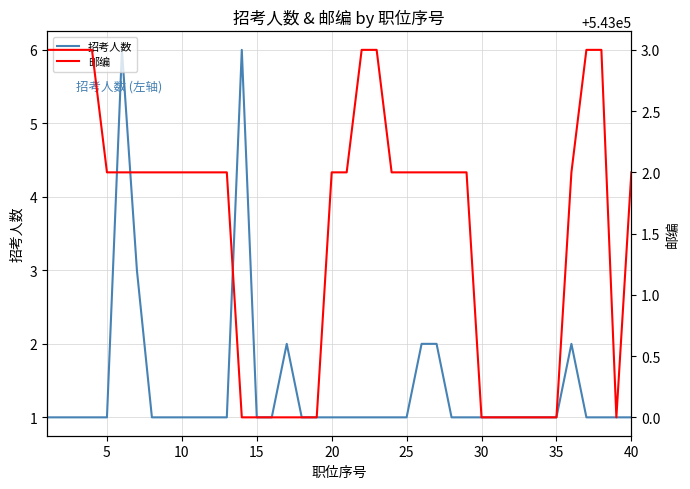

Rank the series by their average value, from lowest to highest.

招考人数, 邮编